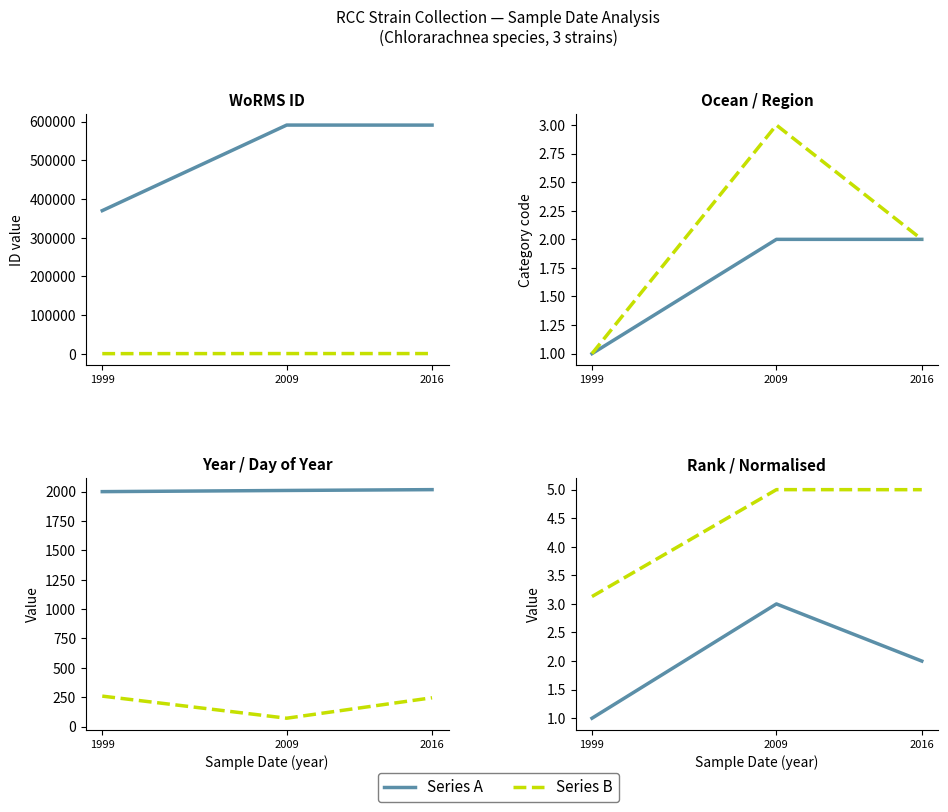

The value at 2016 is 251007. True or false?

False